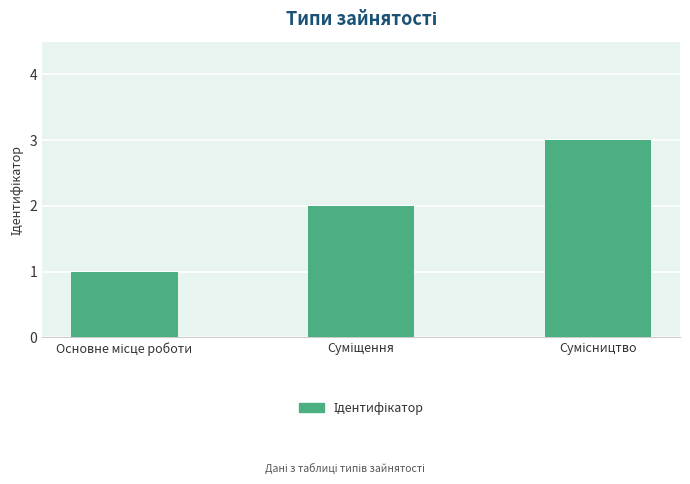

What is the greatest value displayed?

3